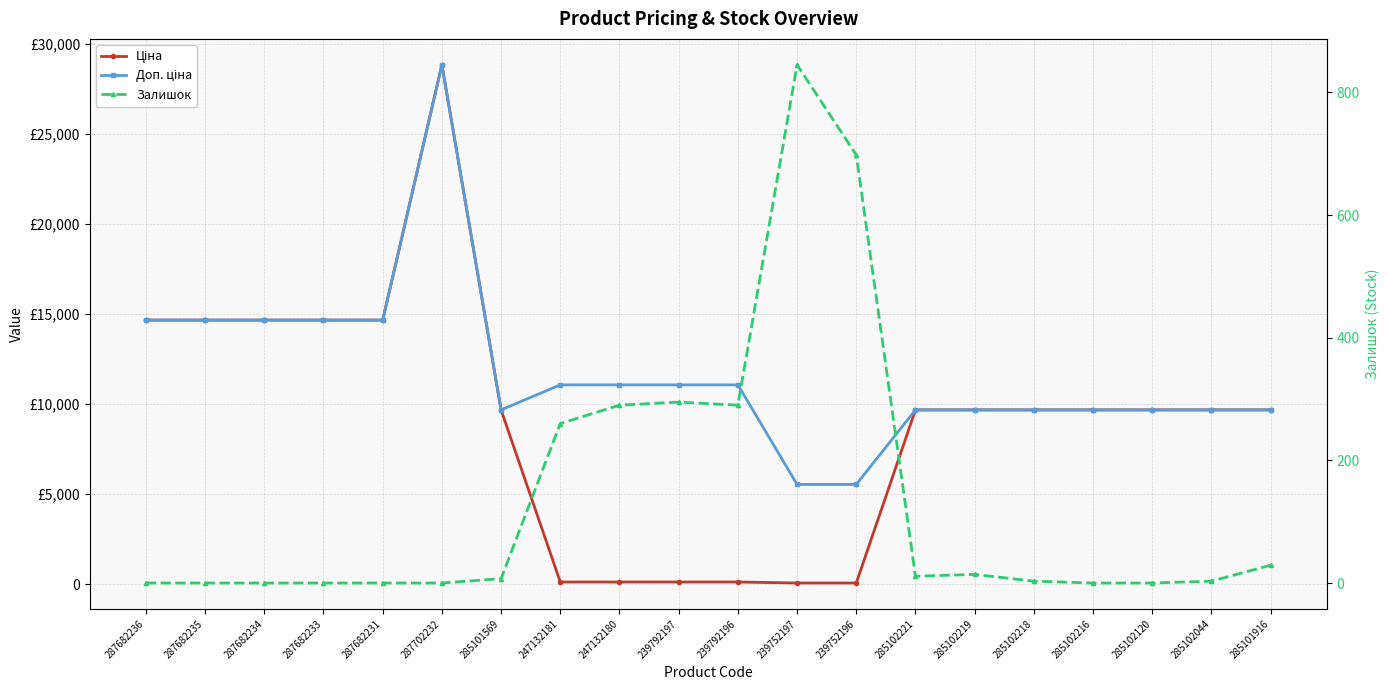

How many interior local peaks does the Ціна series have?

1